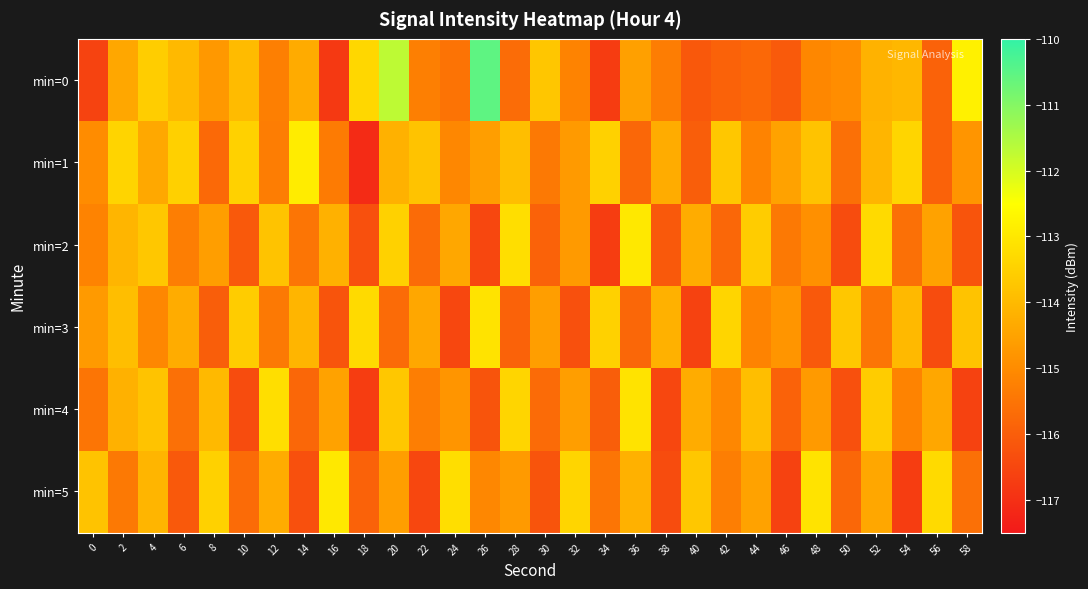

Reading left to right, transcribe all the data shown in this chart.

min=0: 0=-116.6	2=-114.4	4=-113.6	6=-114.0	8=-114.7	10=-114.0	12=-115.3	14=-114.3	16=-116.8	18=-113.4	20=-111.7	22=-115.3	24=-115.5	26=-110.5	28=-115.7	30=-113.7	32=-115.2	34=-116.7	36=-114.6	38=-115.3	40=-116.1	42=-115.9	44=-115.8	46=-116.1	48=-115.1	50=-115.0	52=-114.2	54=-114.0	56=-115.9	58=-112.8
min=1: 0=-115.0	2=-113.4	4=-114.4	6=-113.5	8=-115.7	10=-113.5	12=-115.3	14=-112.9	16=-115.4	18=-117.1	20=-114.2	22=-113.8	24=-115.1	26=-114.6	28=-113.9	30=-115.4	32=-114.7	34=-113.5	36=-115.8	38=-114.3	40=-116.0	42=-113.7	44=-115.2	46=-114.5	48=-113.8	50=-115.6	52=-114.1	54=-113.4	56=-115.9	58=-114.8
min=2: 0=-115.2	2=-114.1	4=-113.7	6=-115.3	8=-114.6	10=-116.1	12=-113.8	14=-115.5	16=-114.2	18=-116.3	20=-113.5	22=-115.7	24=-114.4	26=-116.5	28=-113.2	30=-115.9	32=-114.7	34=-116.7	36=-113.0	38=-116.1	40=-114.3	42=-115.8	44=-113.6	46=-115.4	48=-114.9	50=-116.4	52=-113.3	54=-115.6	56=-114.5	58=-116.2
min=3: 0=-114.7	2=-113.9	4=-115.1	6=-114.3	8=-116.0	10=-113.6	12=-115.4	14=-114.1	16=-116.2	18=-113.3	20=-115.7	22=-114.4	24=-116.5	26=-113.1	28=-115.9	30=-114.6	32=-116.3	34=-113.5	36=-115.8	38=-114.2	40=-116.6	42=-113.4	44=-115.2	46=-114.8	48=-116.1	50=-113.7	52=-115.5	54=-114.0	56=-116.4	58=-113.8
min=4: 0=-115.5	2=-114.2	4=-113.8	6=-115.6	8=-114.0	10=-116.4	12=-113.2	14=-115.8	16=-114.5	18=-116.7	20=-113.7	22=-115.3	24=-114.8	26=-116.2	28=-113.4	30=-115.7	32=-114.6	34=-116.0	36=-113.1	38=-116.5	40=-114.3	42=-115.1	44=-113.9	46=-115.9	48=-114.7	50=-116.3	52=-113.6	54=-115.2	56=-114.4	58=-116.6
min=5: 0=-113.8	2=-115.4	4=-114.1	6=-116.1	8=-113.5	10=-115.7	12=-114.3	14=-116.3	16=-113.0	18=-115.9	20=-114.6	22=-116.5	24=-113.2	26=-115.1	28=-114.7	30=-116.2	32=-113.4	34=-115.5	36=-114.2	38=-116.4	40=-113.7	42=-115.3	44=-114.5	46=-116.6	48=-113.1	50=-115.8	52=-114.4	54=-116.7	56=-113.3	58=-115.6